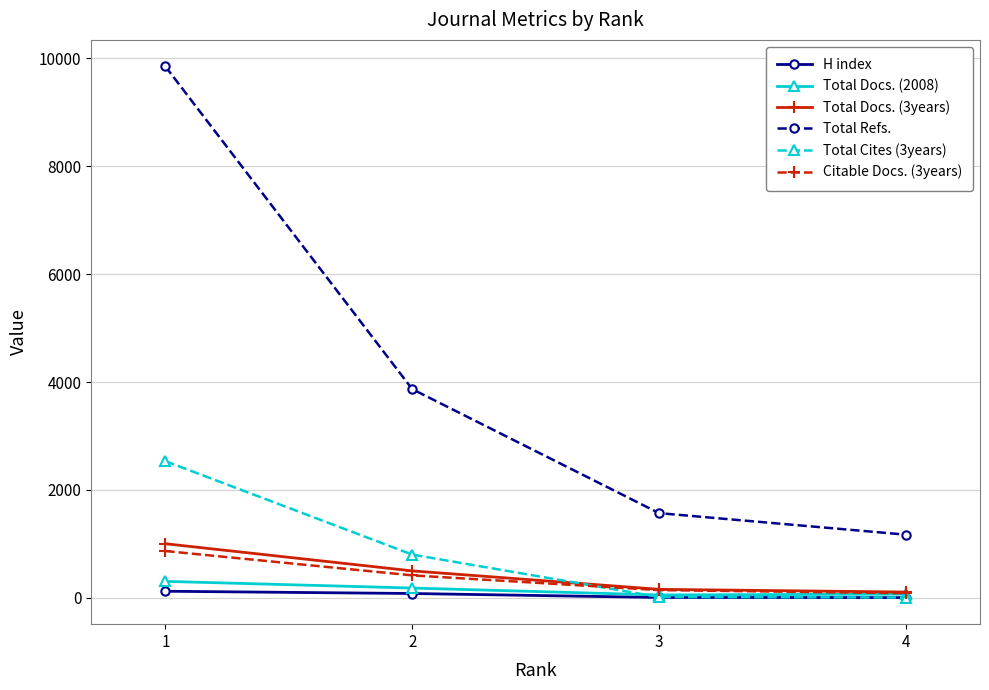

How many data points does each series have?

4